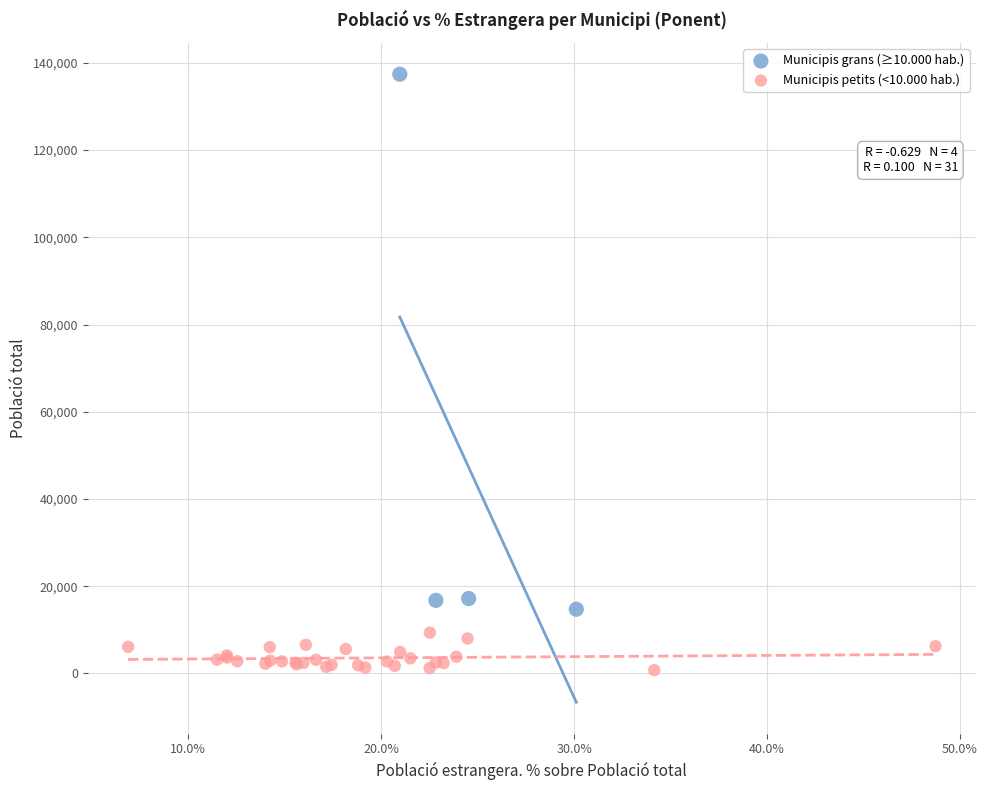

Which series has the largest Y range (max minus min)?

Municipis grans (≥10.000 hab.)